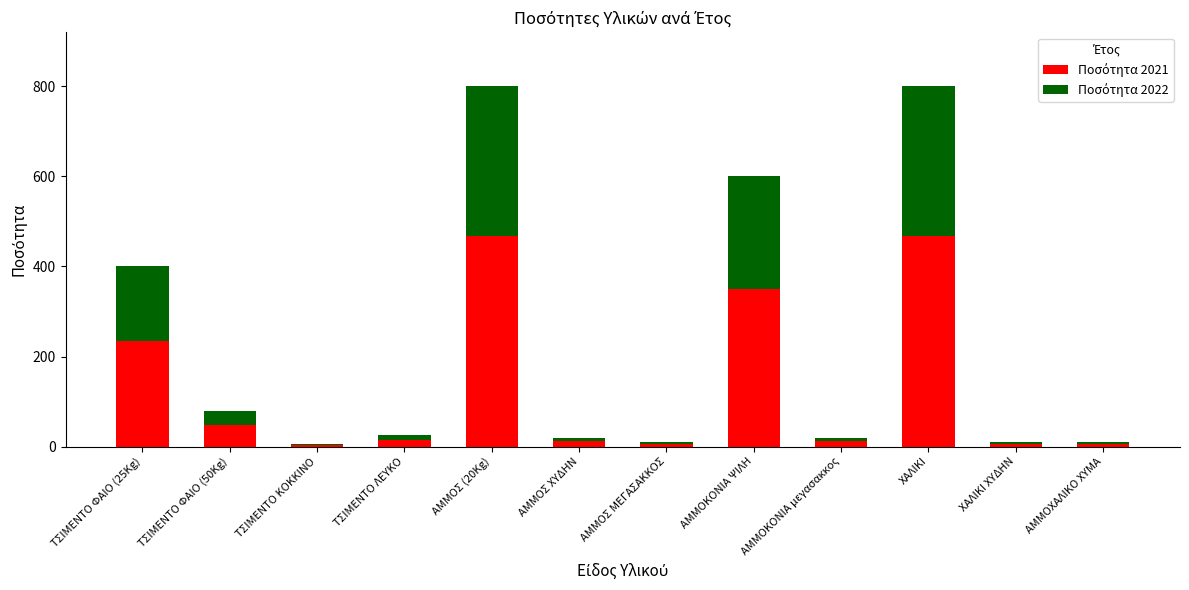

Which series has the widest spread of values?

Ποσότητα 2021